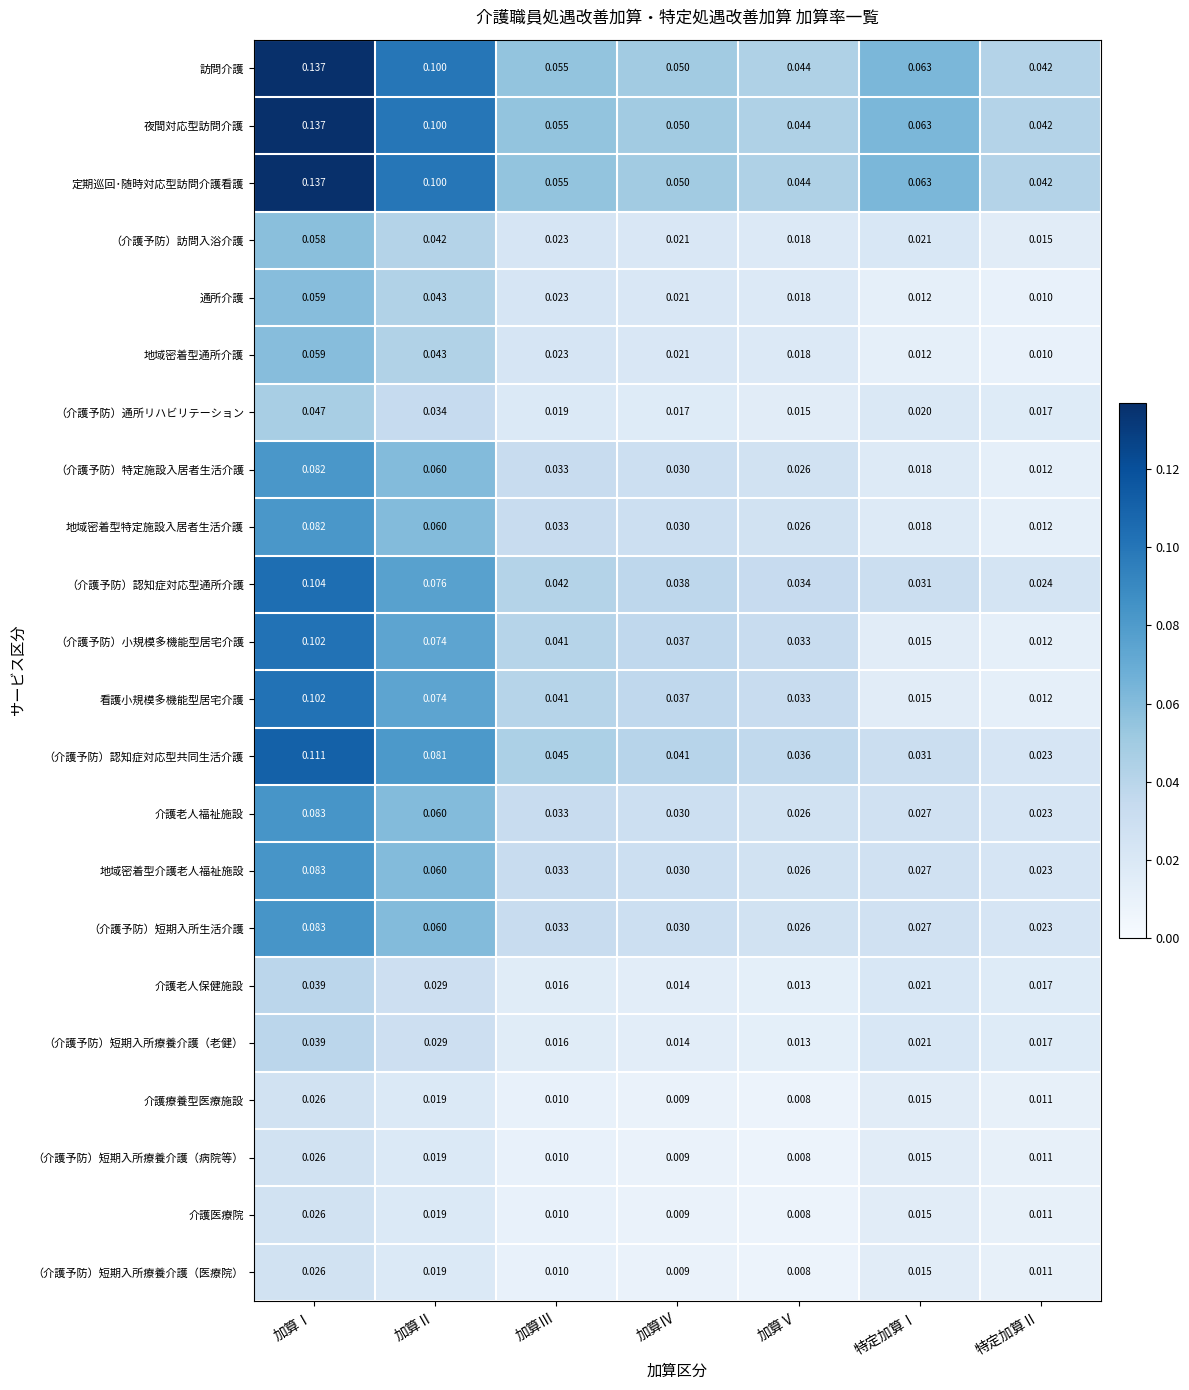

Is the value of 介護医療院 at 加算Ⅴ greater than the value of （介護予防）認知症対応型通所介護 at 加算Ⅴ?

No